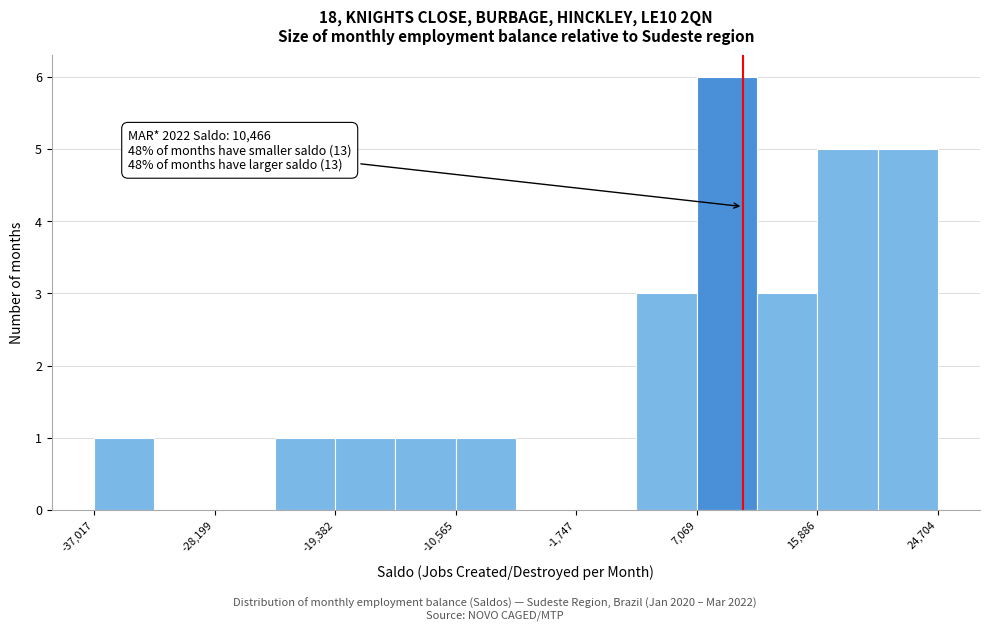

Which range on the x-axis has the tallest bar?

7000 to 11000